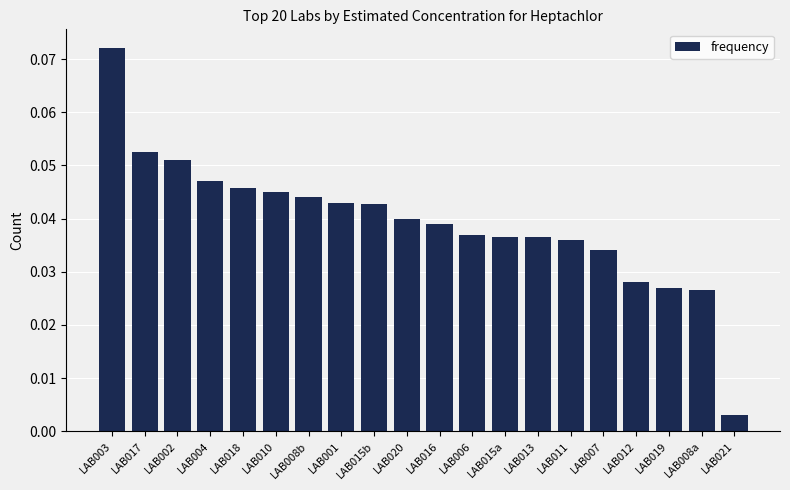

What is the sum of all values?

0.8